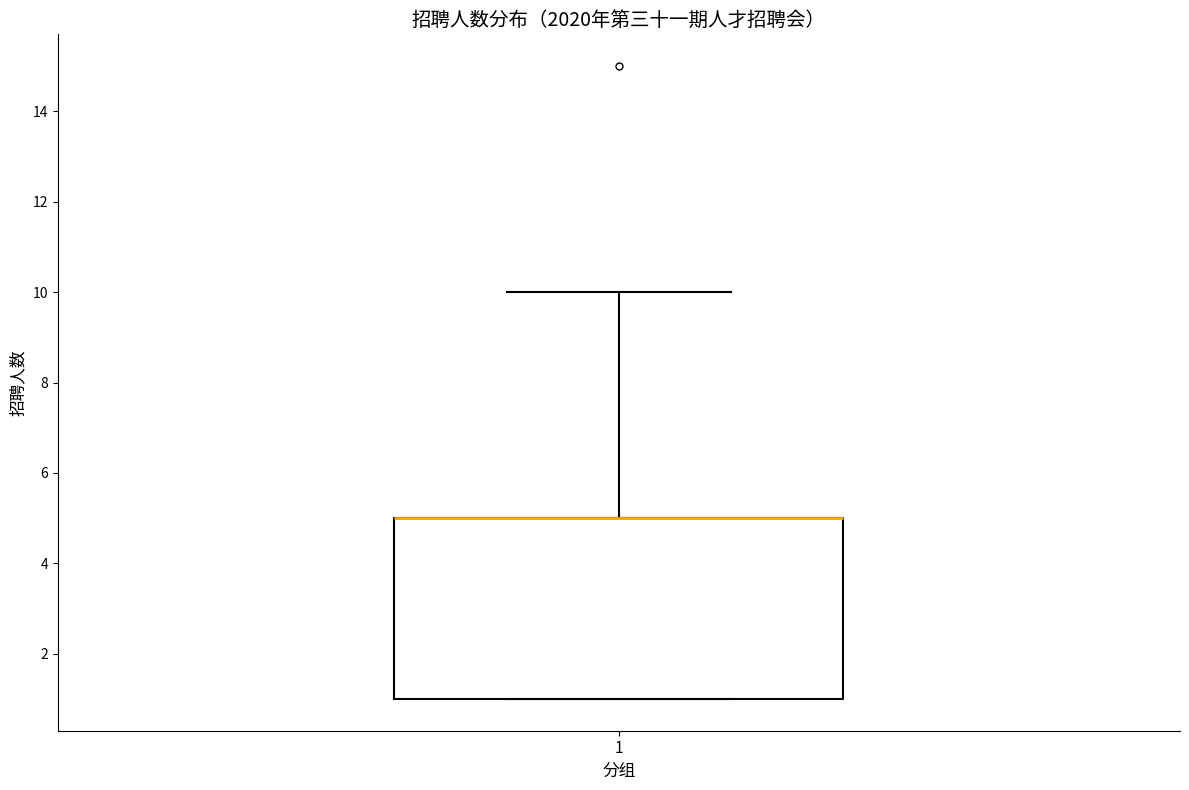

Where is the upper edge of the box at x = 1 on the y-axis? The values are not printed on the chart, so give them approximately, as read against the axis.

5